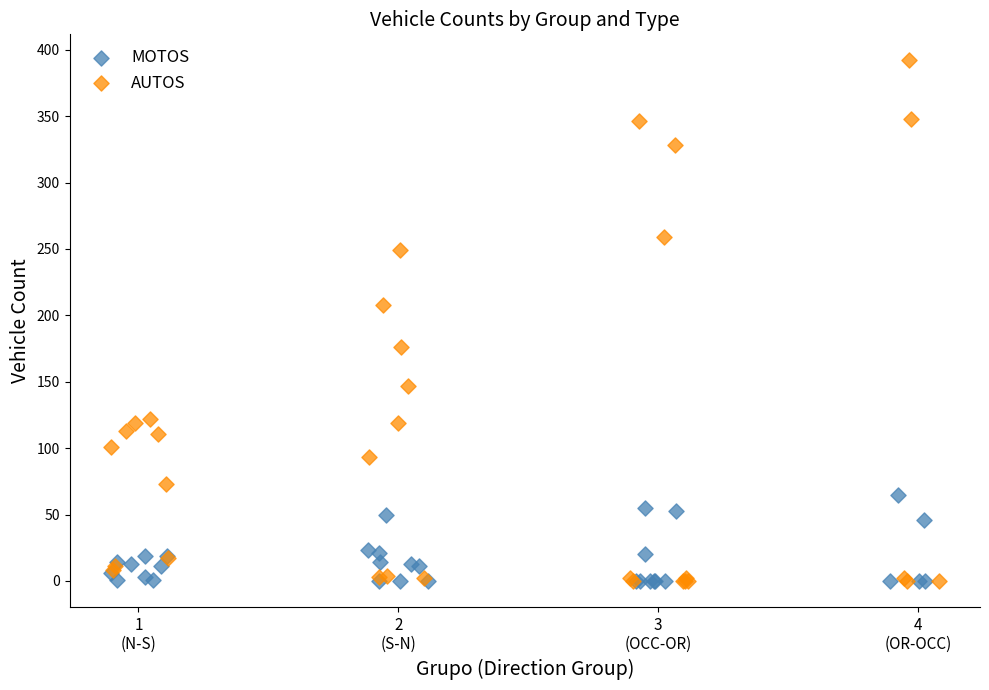

Which series reaches the maximum Y coordinate?

AUTOS